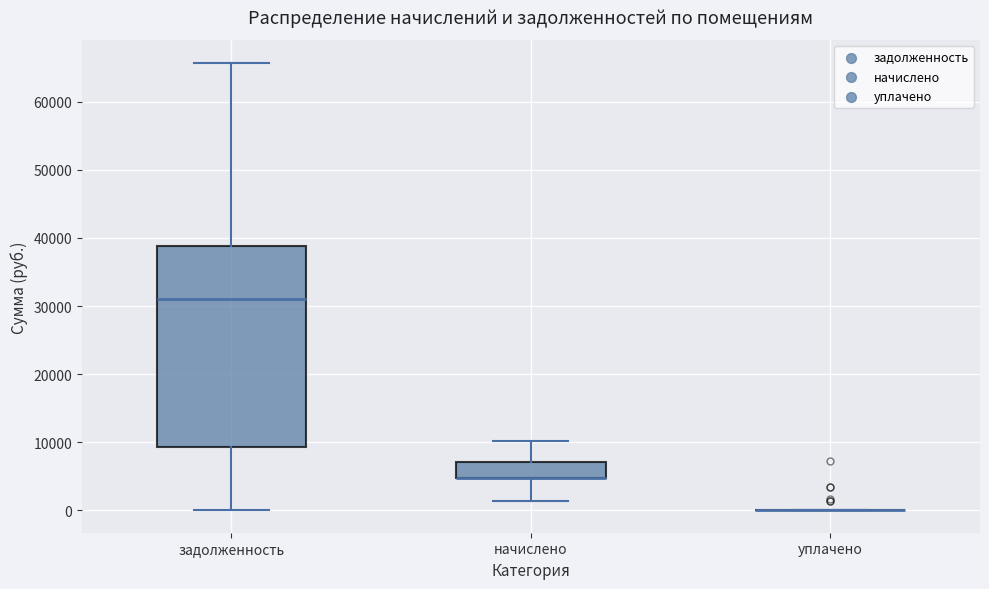

Reading left to right, transcribe this box plot: for each box, give where its median line is, the range the box spans, and where its two whiskers end, as read against the y-axis. The values are not printed on the chart, so give them approximately, as read against the axis.

задолженность: median 31000, box 9000 to 39000, whiskers 0 to 66000
начислено: median 5000 (drawn on the box's lower edge), box 5000 to 7000, whiskers 1000 to 10000
уплачено: box collapsed to a line at 0, whiskers 0 to 0